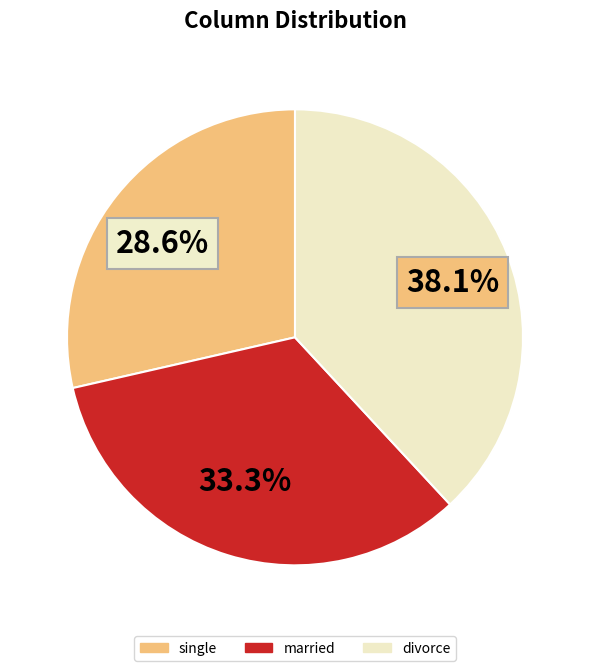

Does any single category account for the majority?

No